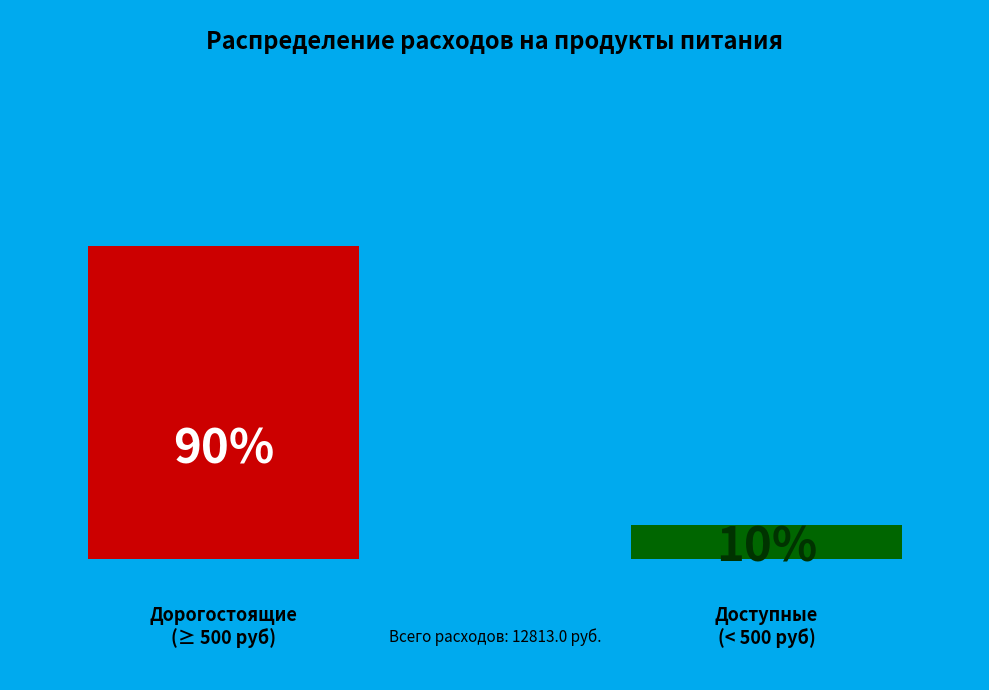

Does молоко account for over 50% of the chart?

No